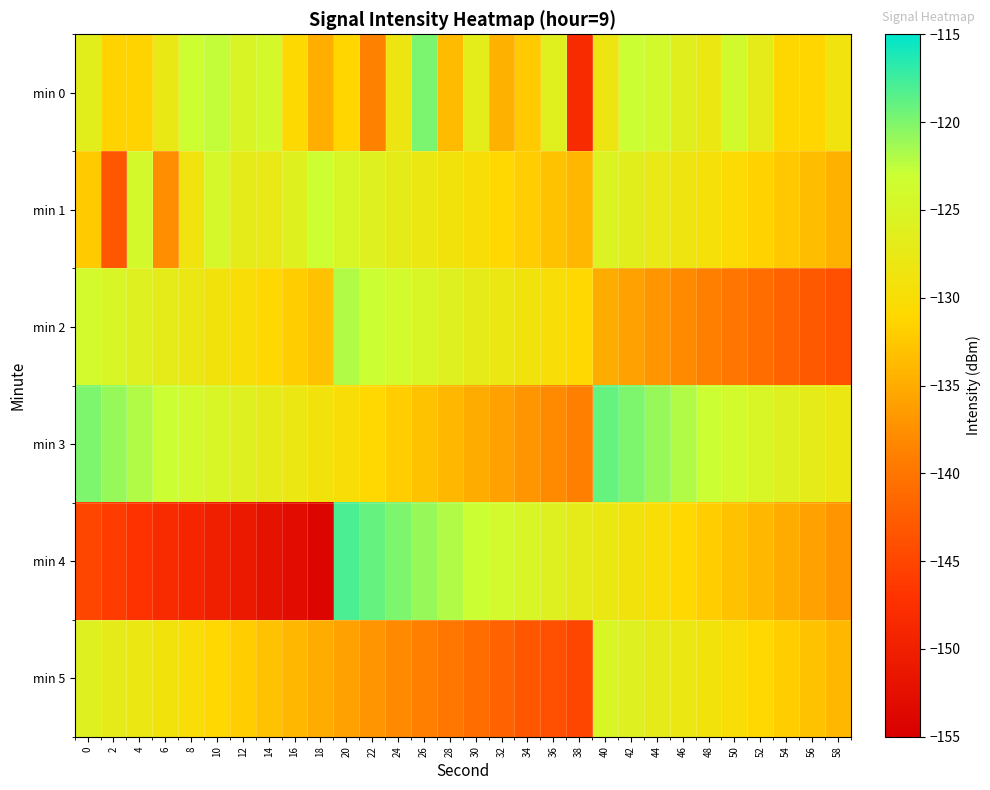

At which category does the chart reach its peak across all series?

20